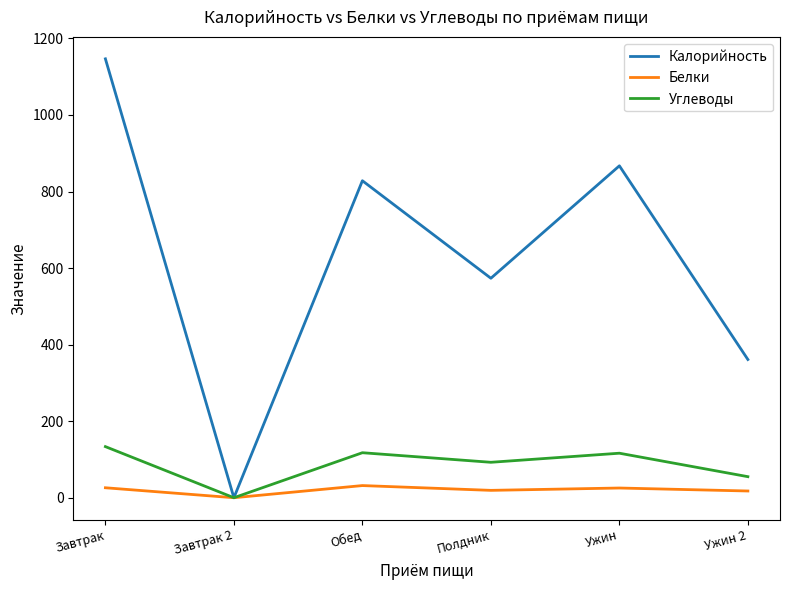

At which label is Углеводы closest to 66?

Ужин 2